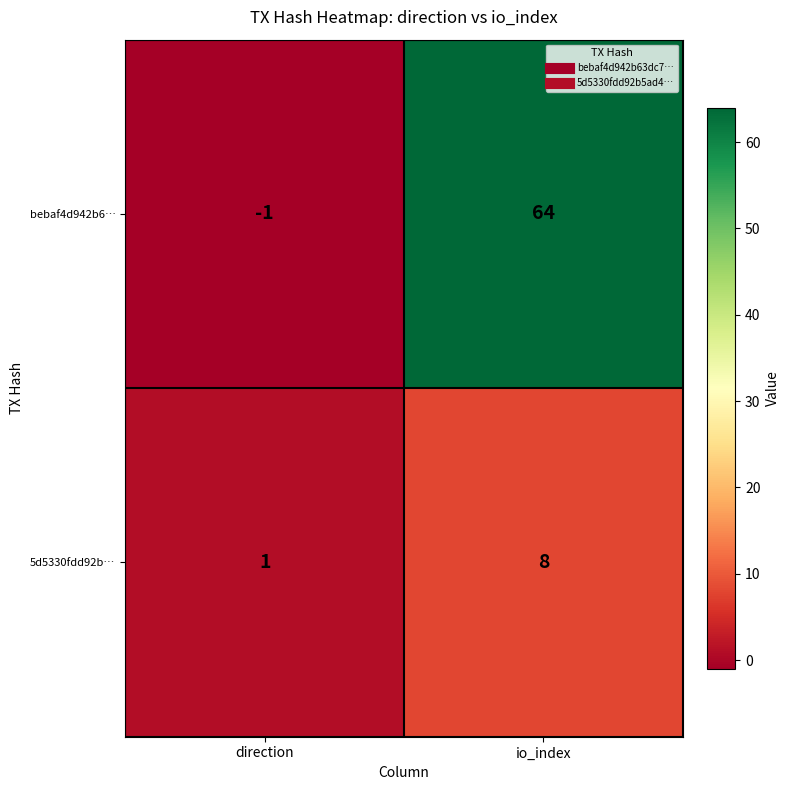

Count the number of data series in this chart.

2